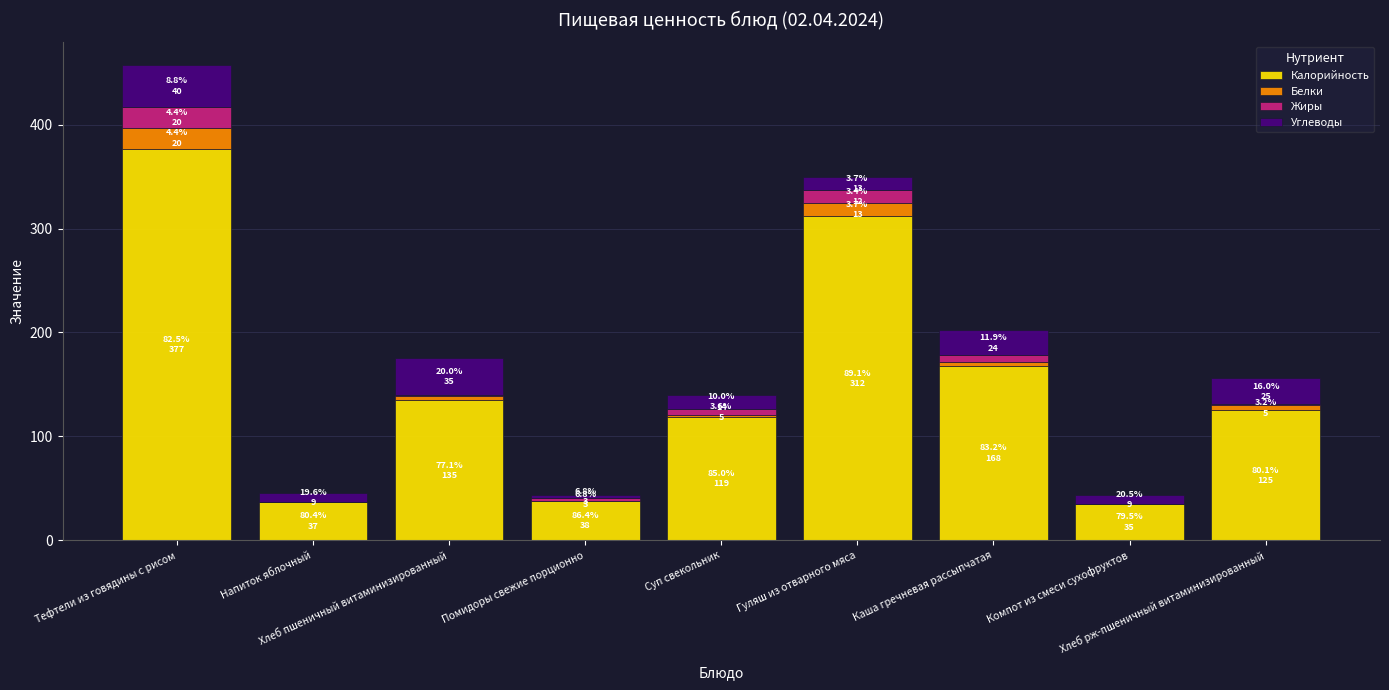

What is the sum of all Калорийность values?

1346